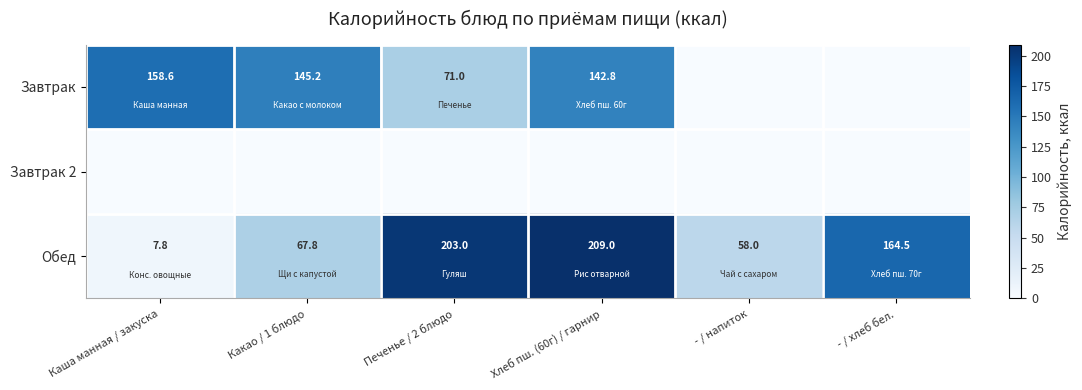

The value of Завтрак at Какао / 1 блюдо is 77.3. True or false?

False